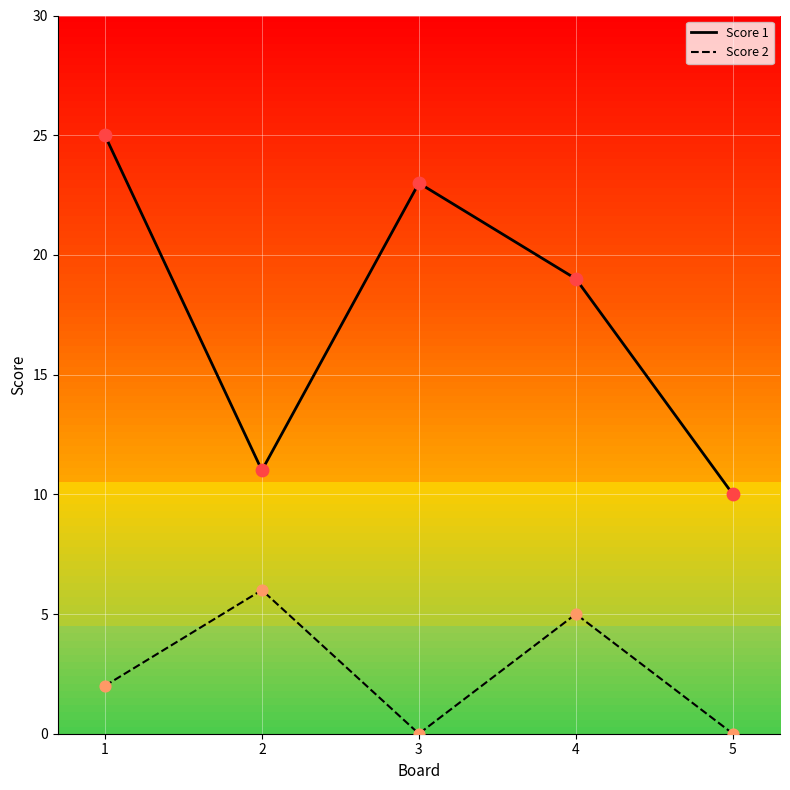

Which series contains the highest Y value?

Score 1